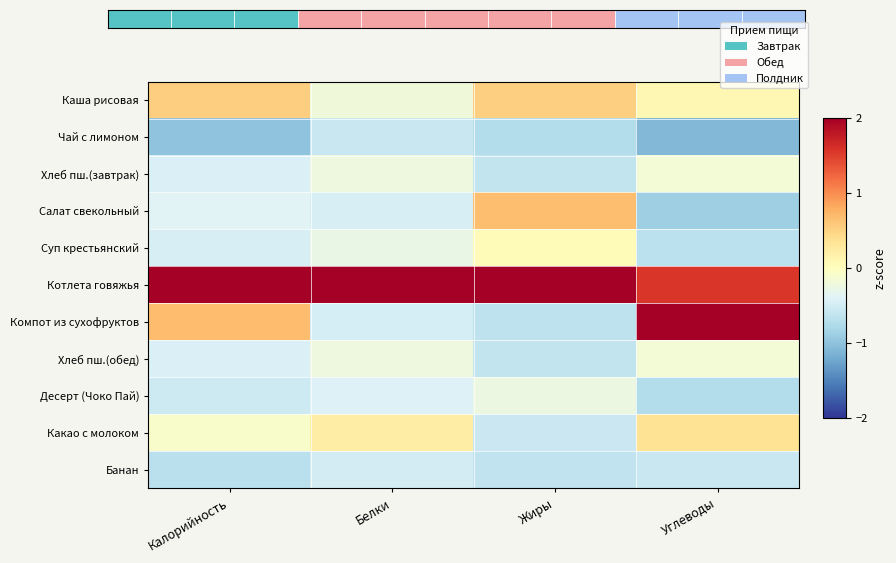

What value does the Суп крестьянский series have at Белки?

-0.3